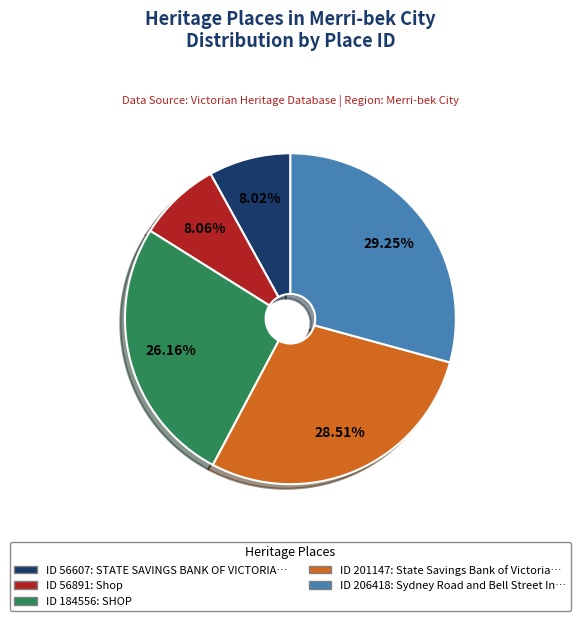

Is there any slice that represents more than half of the pie?

No